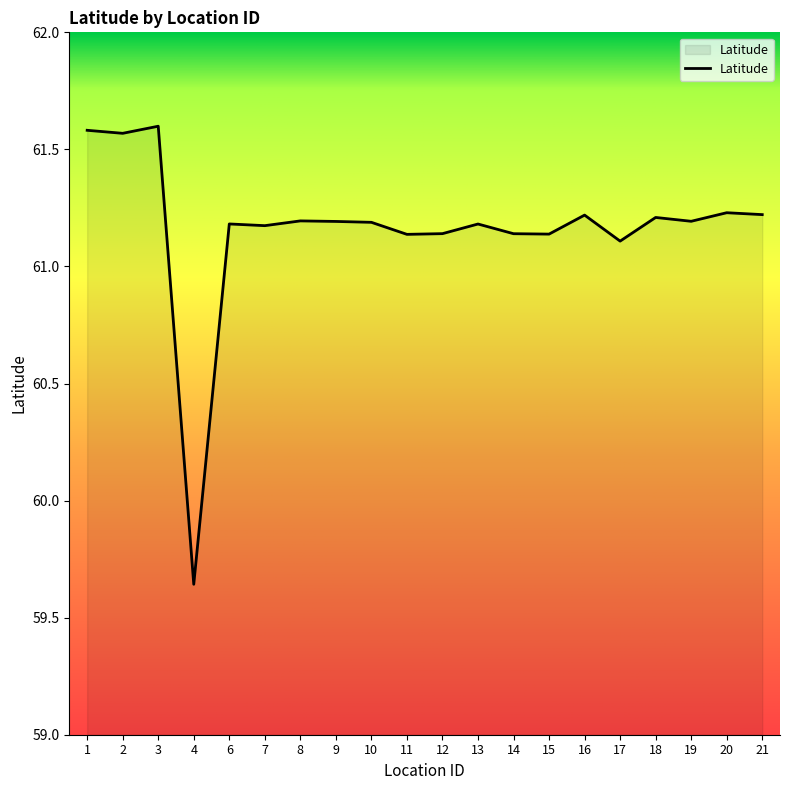

What is the change in value from 14 to 18?

+0.1